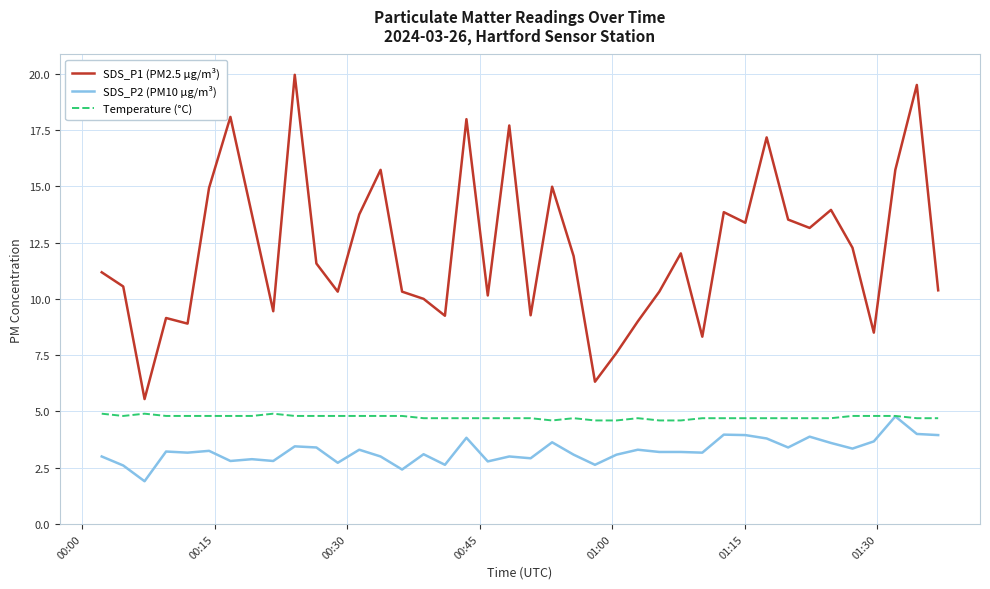

Which series has the largest range (max minus min)?

SDS_P1 (PM2.5 µg/m³)